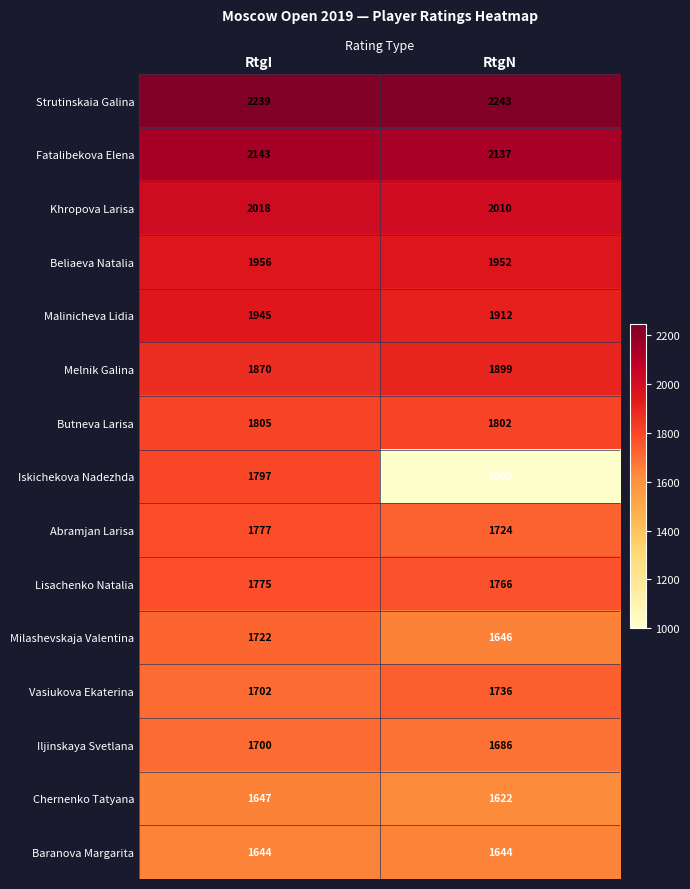

What is the maximum value shown in the chart?

2243